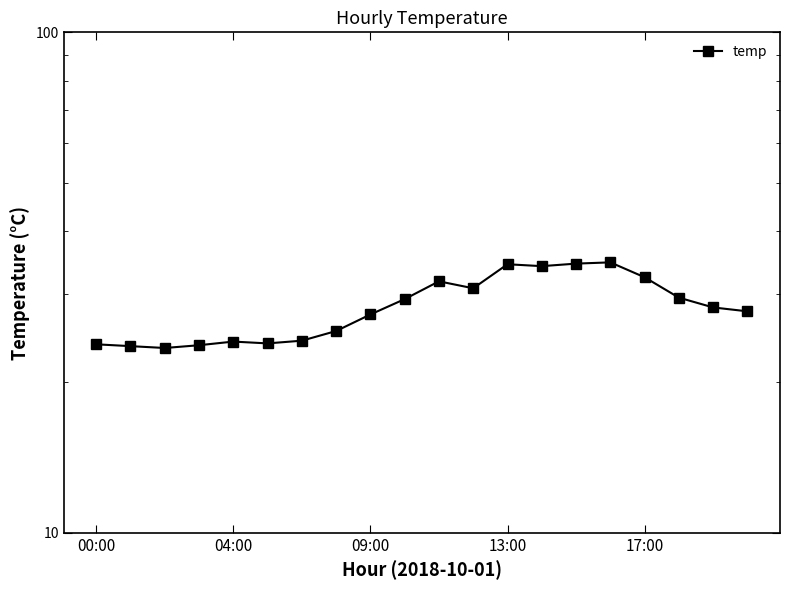

Is it true that the value at 7 is 10.8?

False